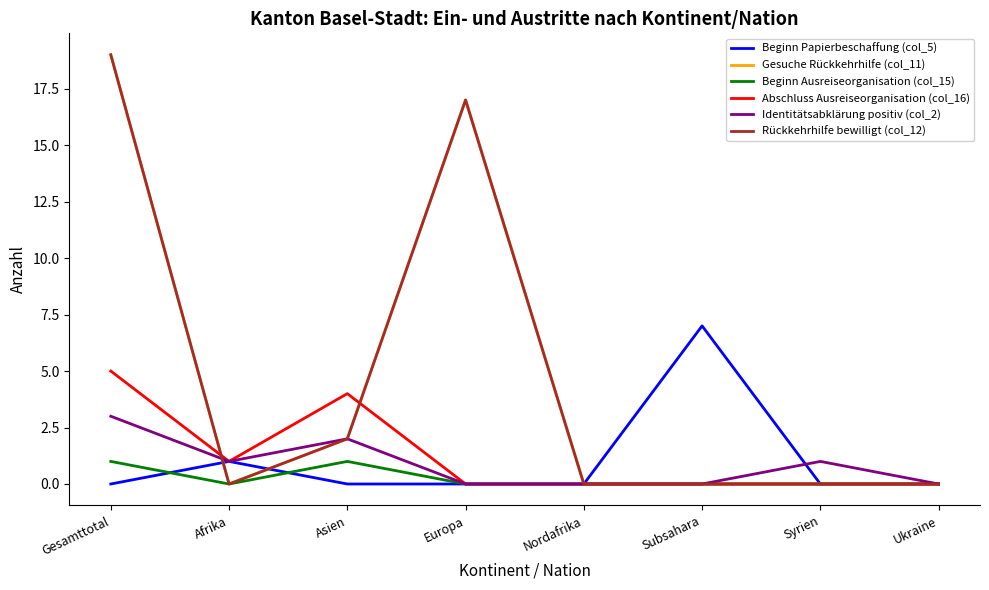

Does the chart have visible grid lines?

No